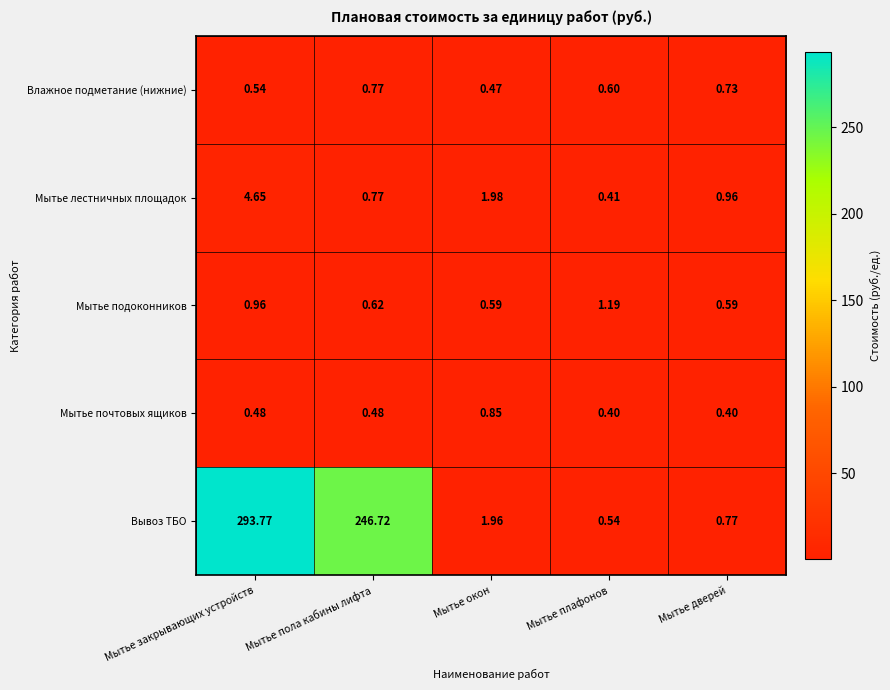

Which category has the highest value in the Мытье лестничных площадок series?

Мытье закрывающих устройств